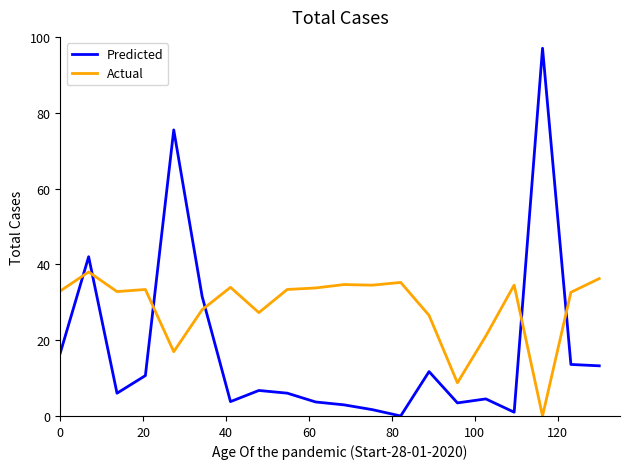

What is the difference between the maximum and minimum values in the Predicted series?

97.0